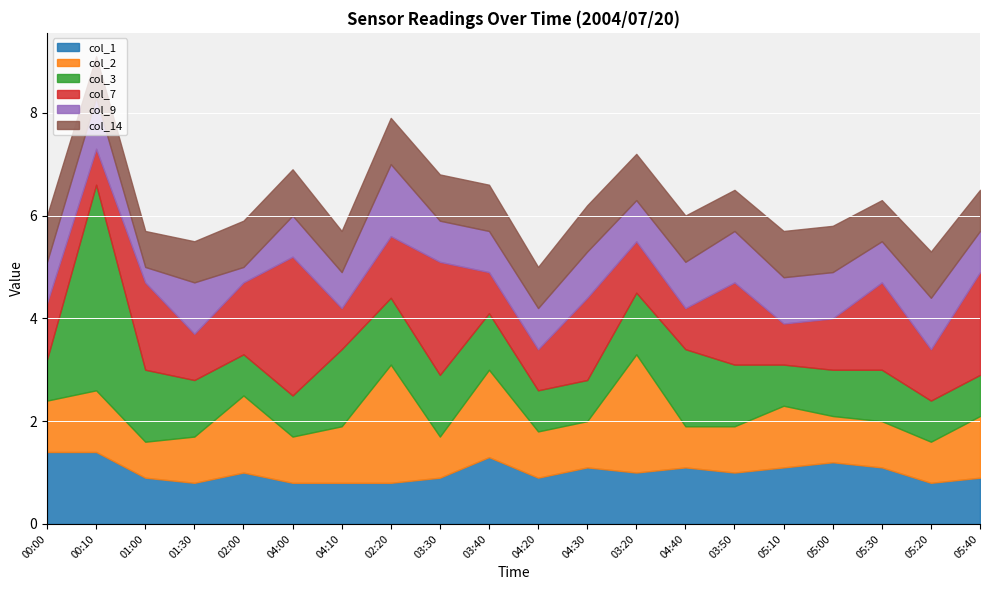

What is the value of the col_1 point at the 15th from the left?

1.0